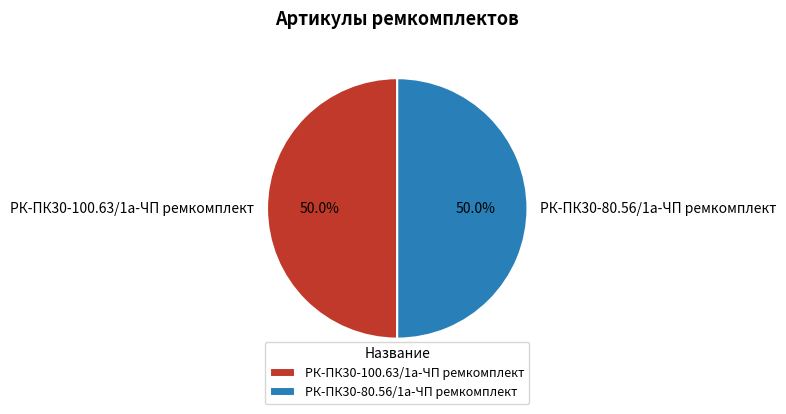

How much of the chart is everything except РК-ПК30-100.63/1а-ЧП ремкомплект?

50.0%